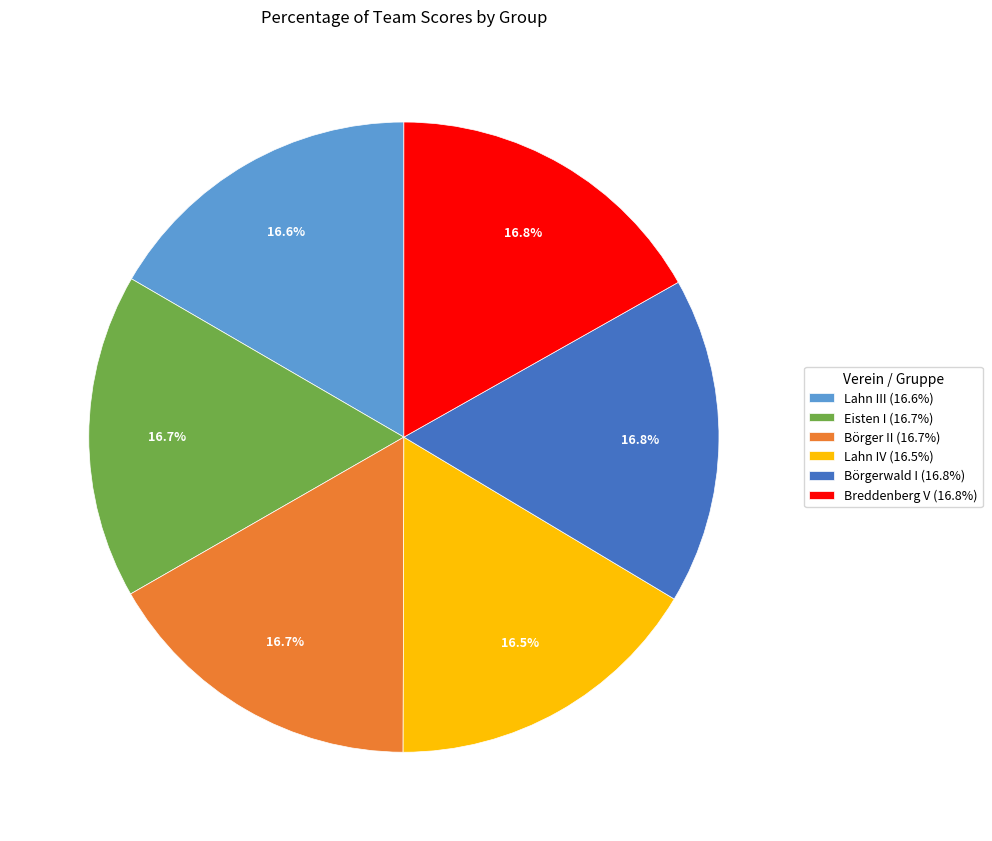

Combined, do Eisten I and Breddenberg V account for over 50%?

No